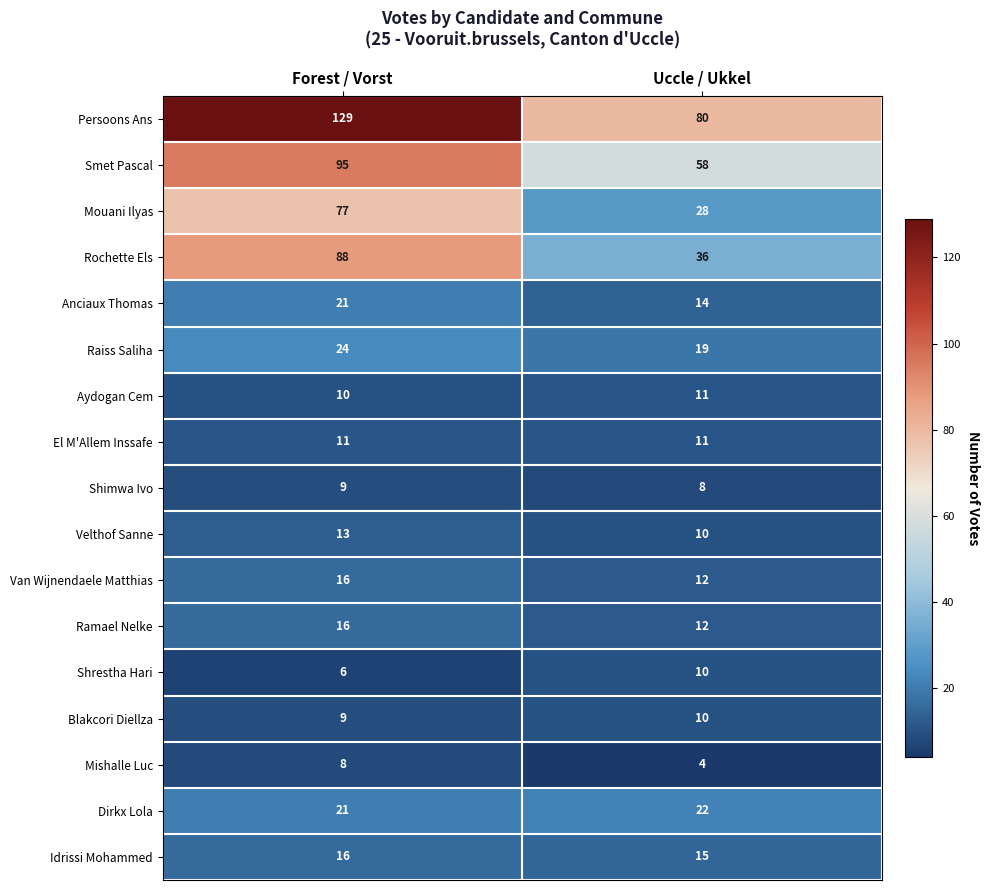

Which label corresponds to the largest value in the chart?

Forest / Vorst